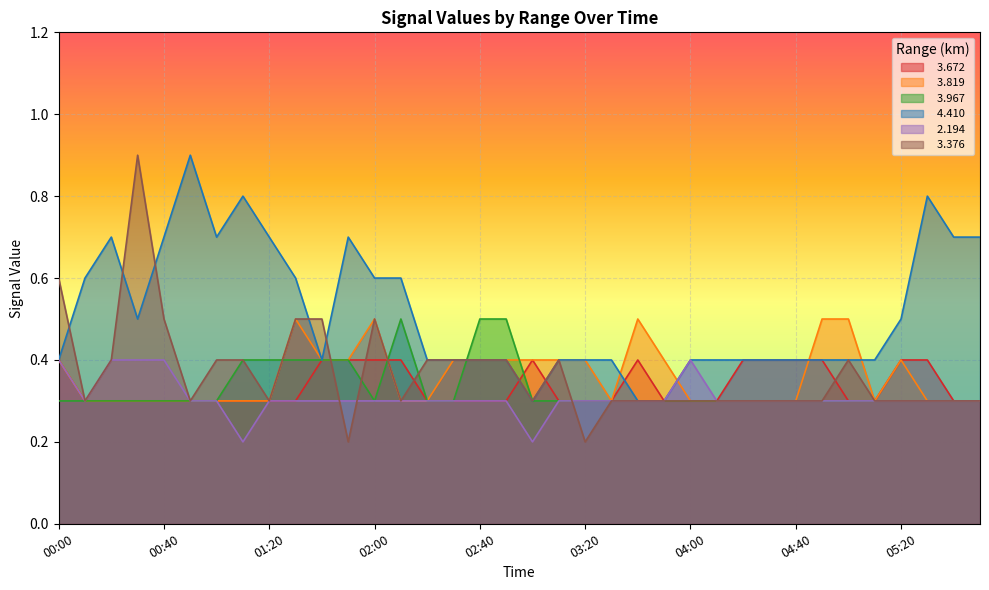

How many lines are shown in the chart?

6